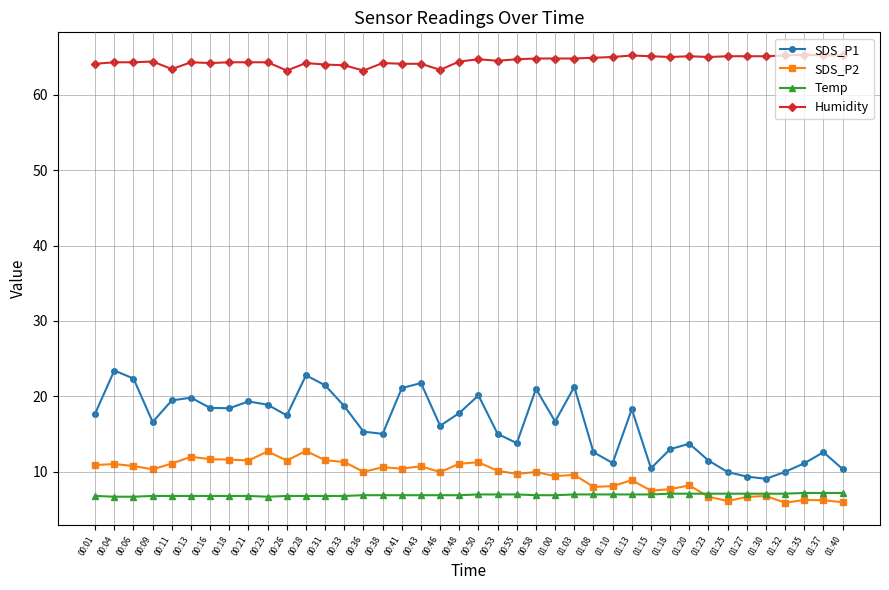

Rank the series by their maximum value, from lowest to highest.

Temp, SDS_P2, SDS_P1, Humidity